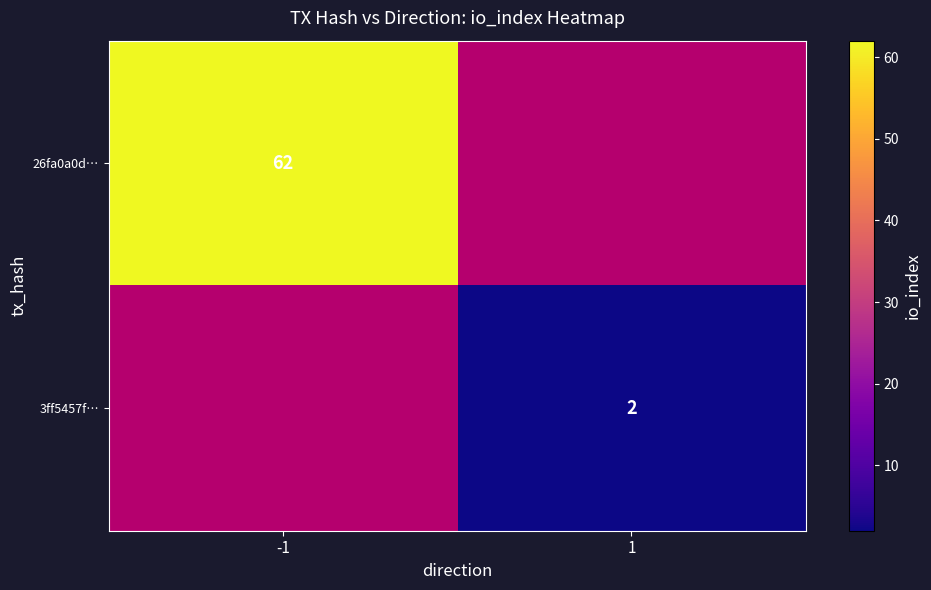

At which category does the chart reach its peak across all series?

-1